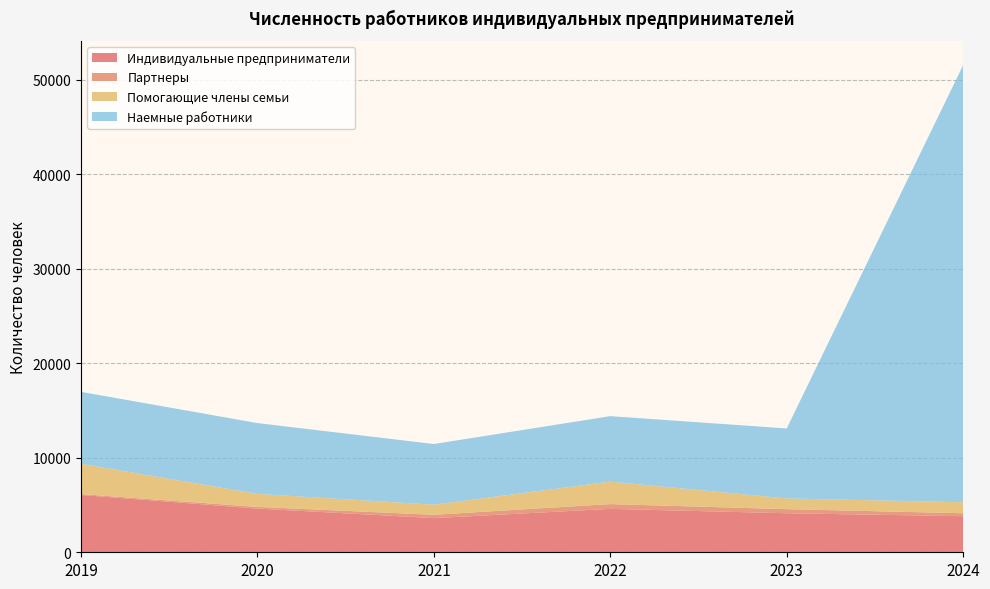

At which category is the sum across all series the highest?

2024